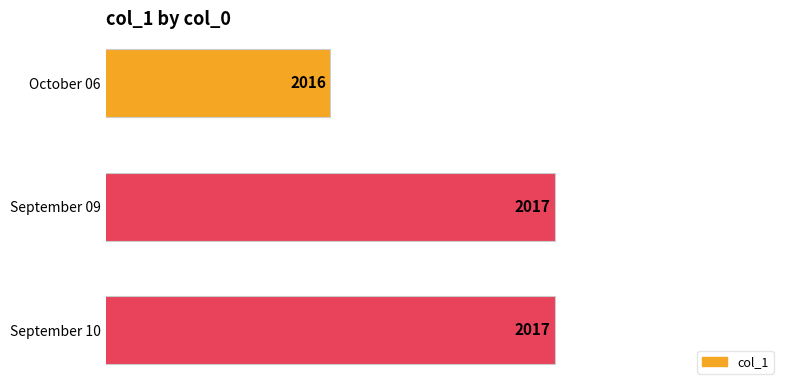

What is the average value?

2017